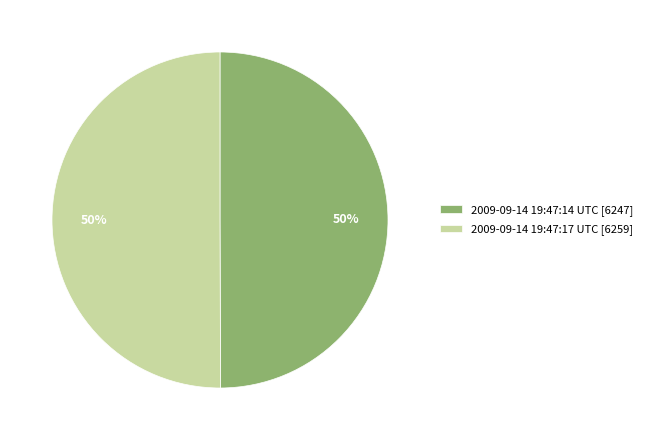

Is the sum of 2009-09-14 19:47:14 UTC [6247] and 2009-09-14 19:47:17 UTC [6259] greater than half?

Yes